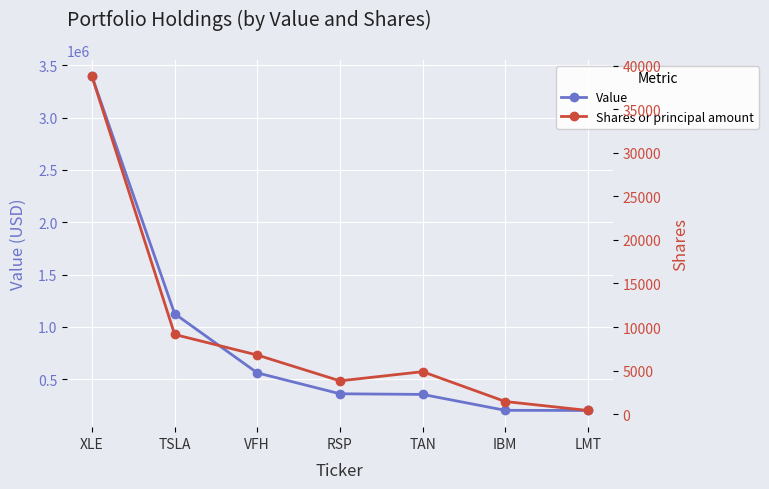

What is the value of the Shares or principal amount point at the 6th from the left?

1443